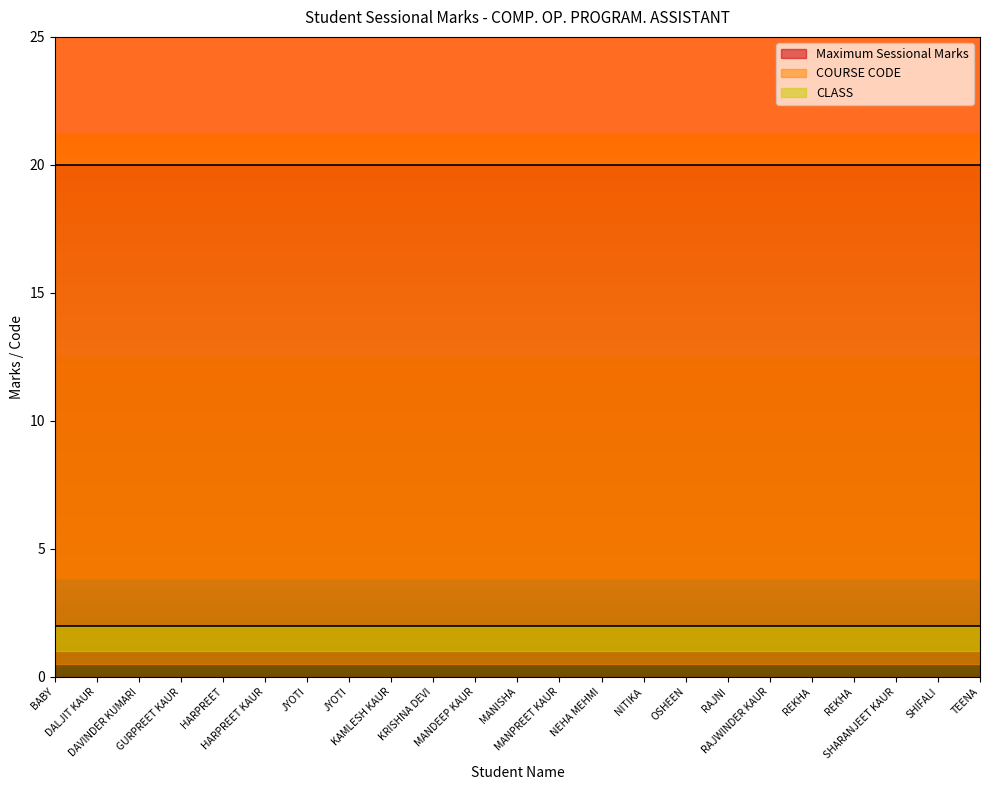

Rank the categories by COURSE CODE value from highest to lowest.

BABY, DALJIT KAUR, DAVINDER KUMARI, GURPREET KAUR, HARPREET, HARPREET KAUR, JYOTI, JYOTI, KAMLESH KAUR, KRISHNA DEVI, MANDEEP KAUR, MANISHA, MANPREET KAUR, NEHA MEHMI, NITIKA, OSHEEN, RAJNI, RAJWINDER KAUR, REKHA, REKHA, SHARANJEET KAUR, SHIFALI, TEENA